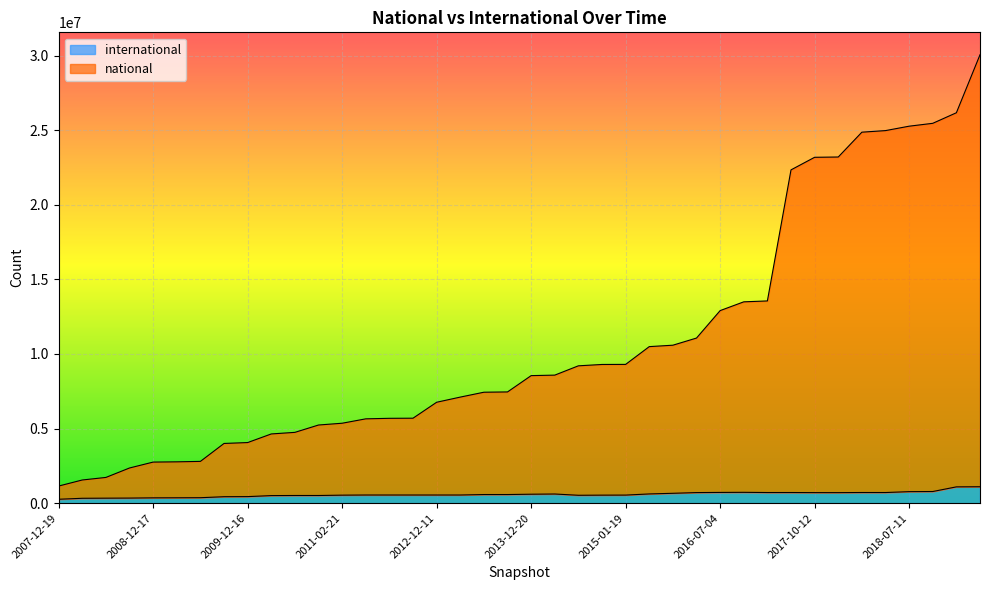

List the series in order of their peak value, highest first.

national, international